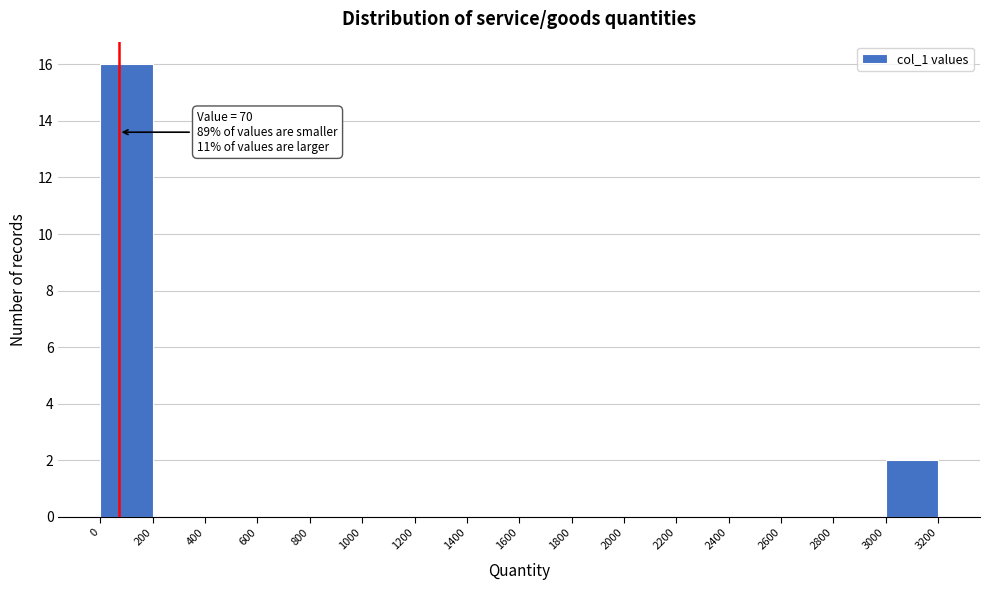

Over which range of the x-axis is the bar tallest?

0 to 200